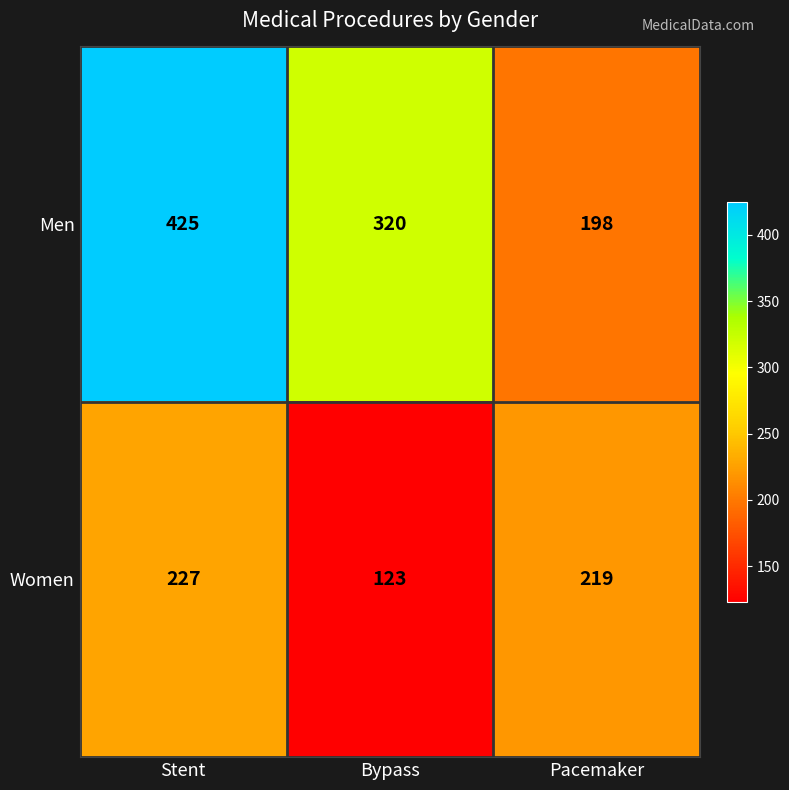

List the series in order of their peak value, highest first.

Men, Women